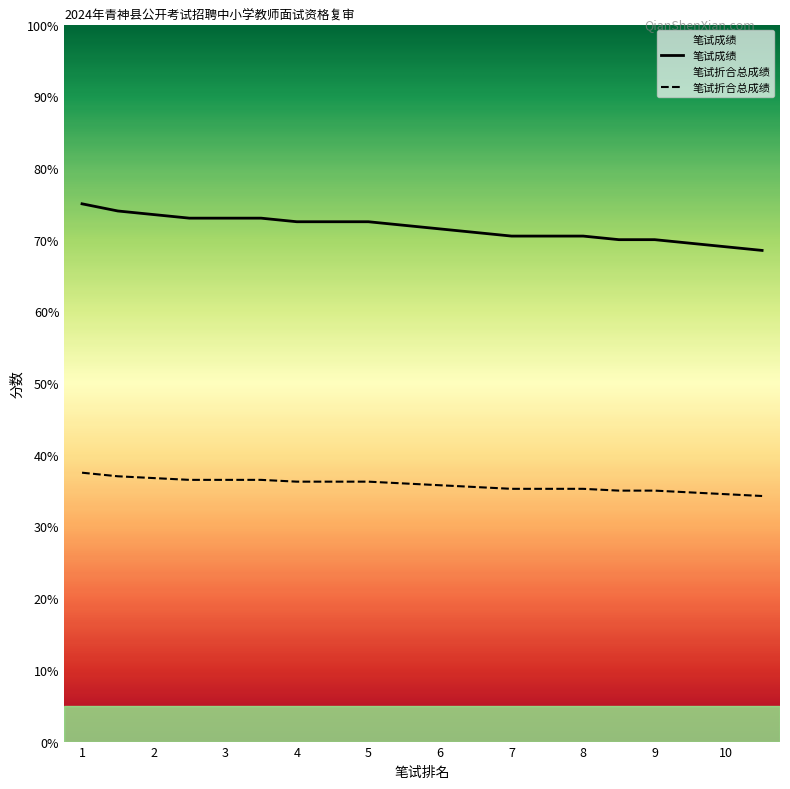

How many categories are shown in the chart?

20